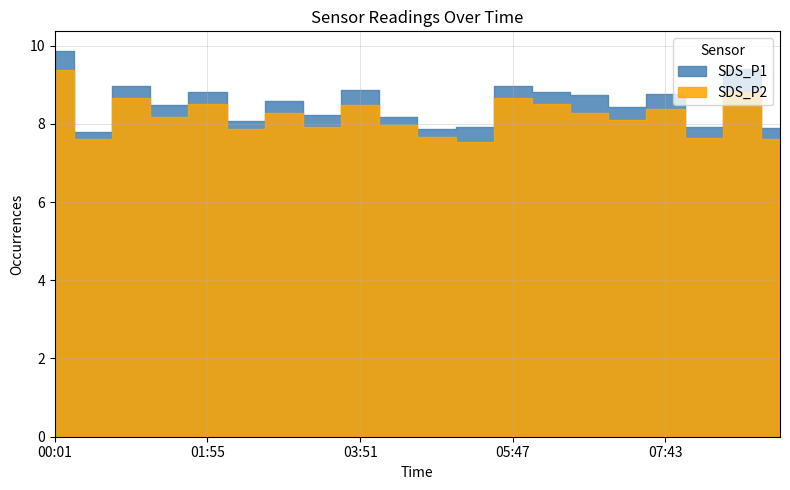

What is the label of the 10th point from the right?

04:49